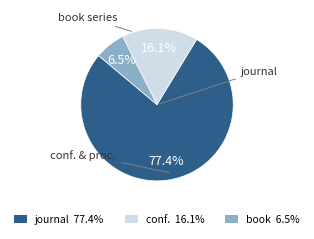

Is there a majority slice in this chart?

Yes